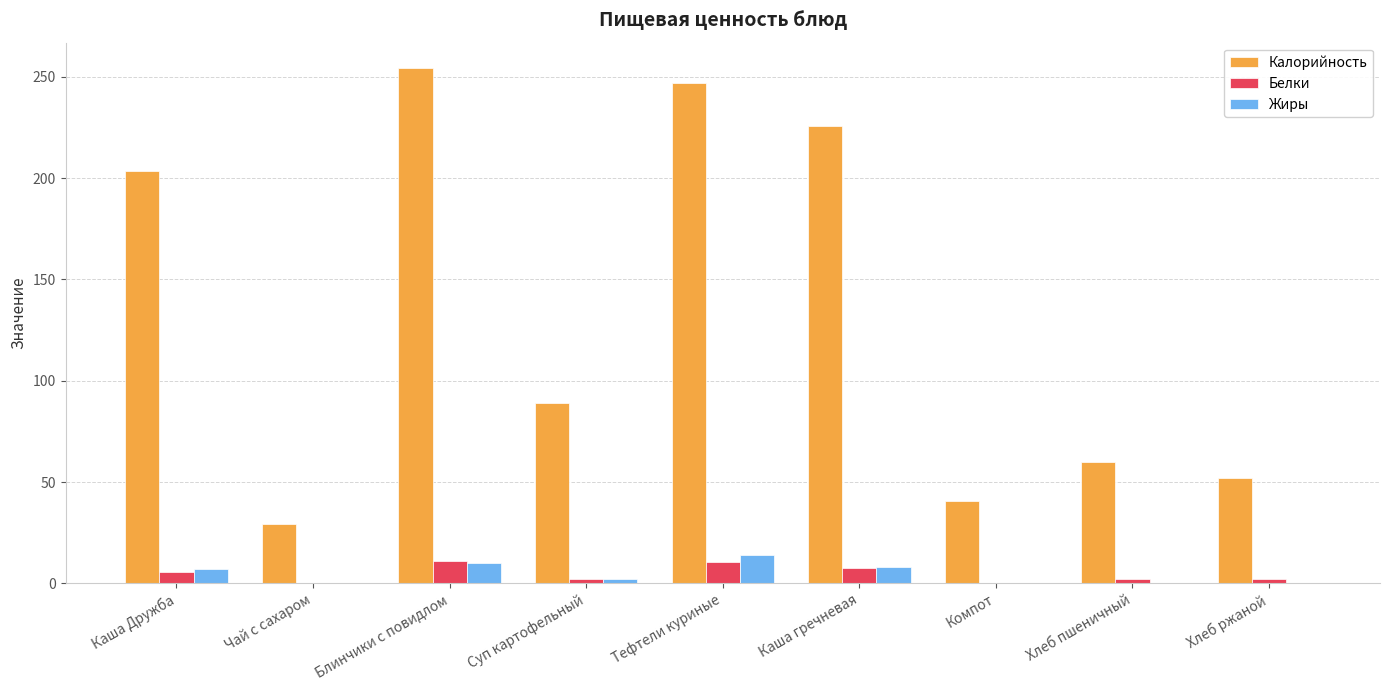

The Калорийность series shows 414.3 at Блинчики с повидлом. True or false?

False